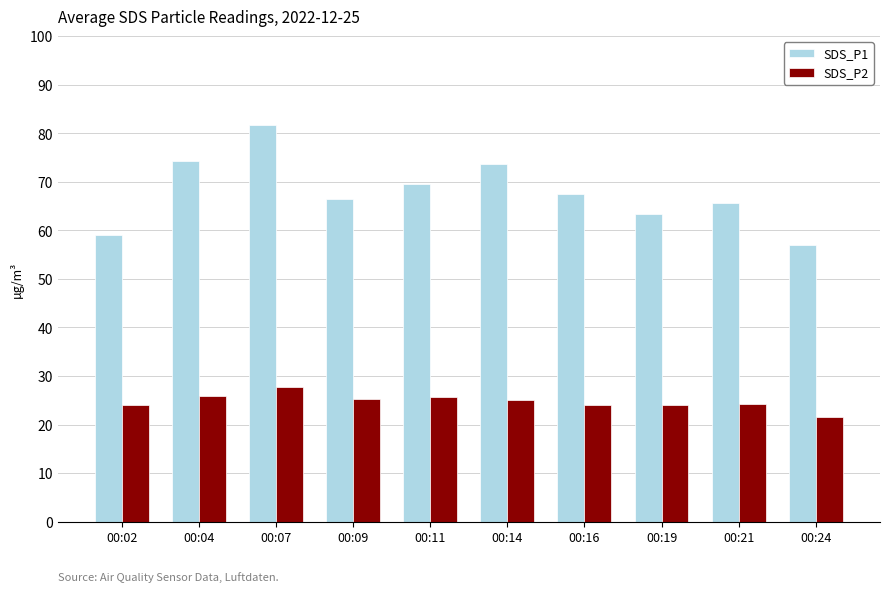

How many values in the SDS_P2 series are below 25?

5